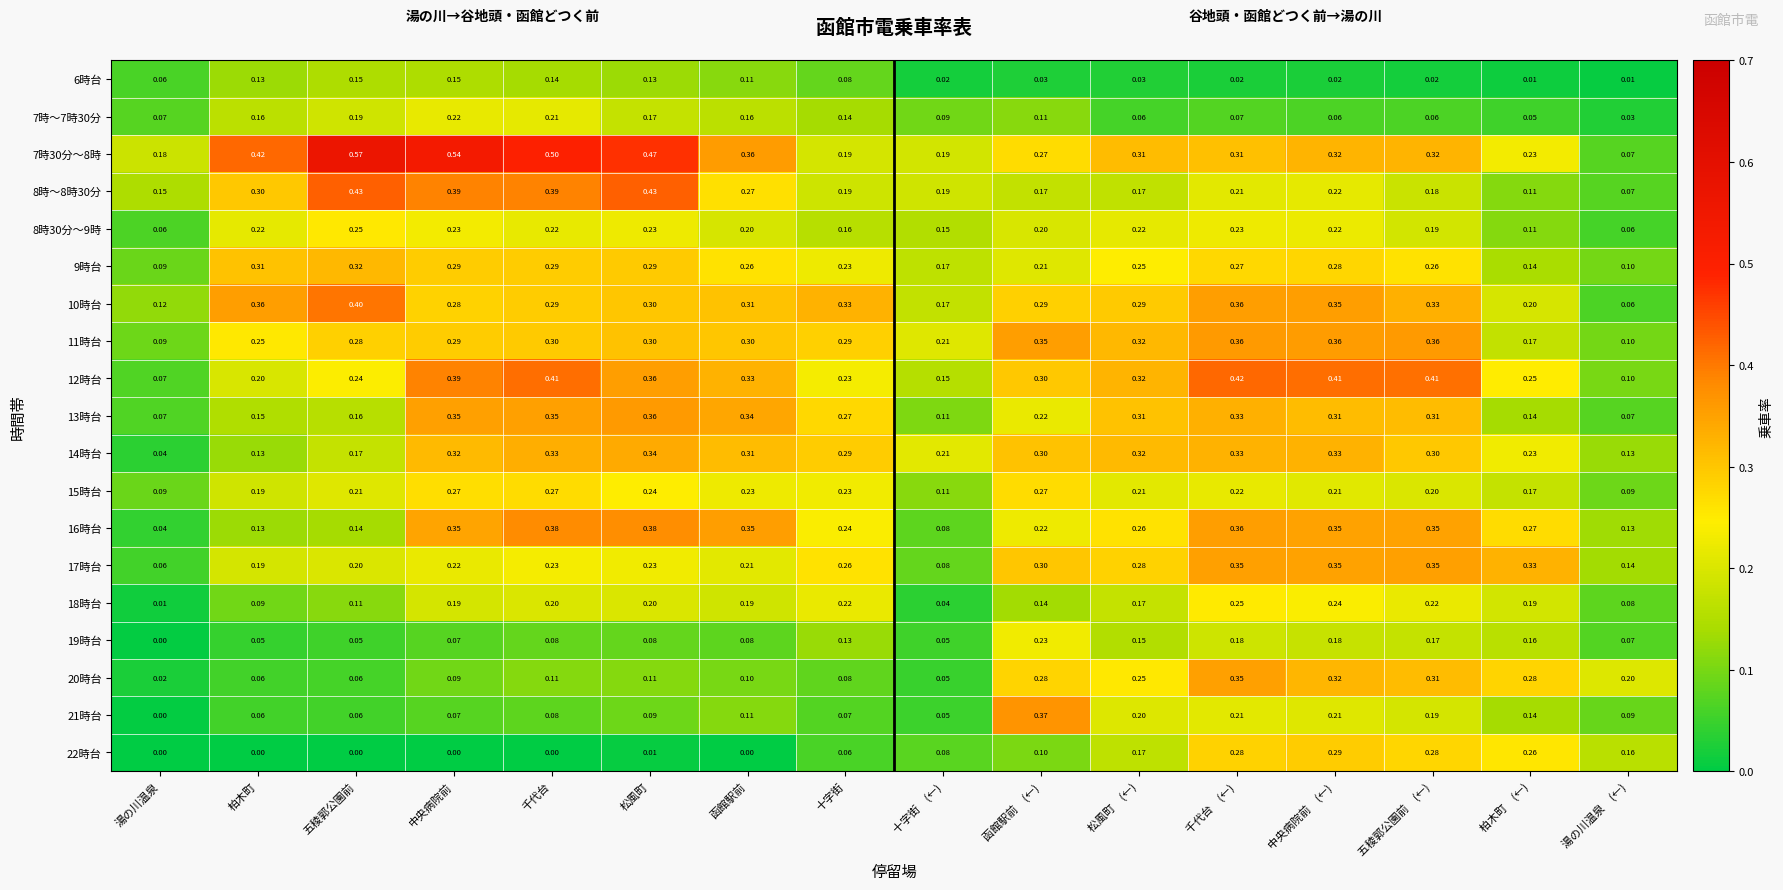

At which label is 21時台 closest to 0?

湯の川温泉